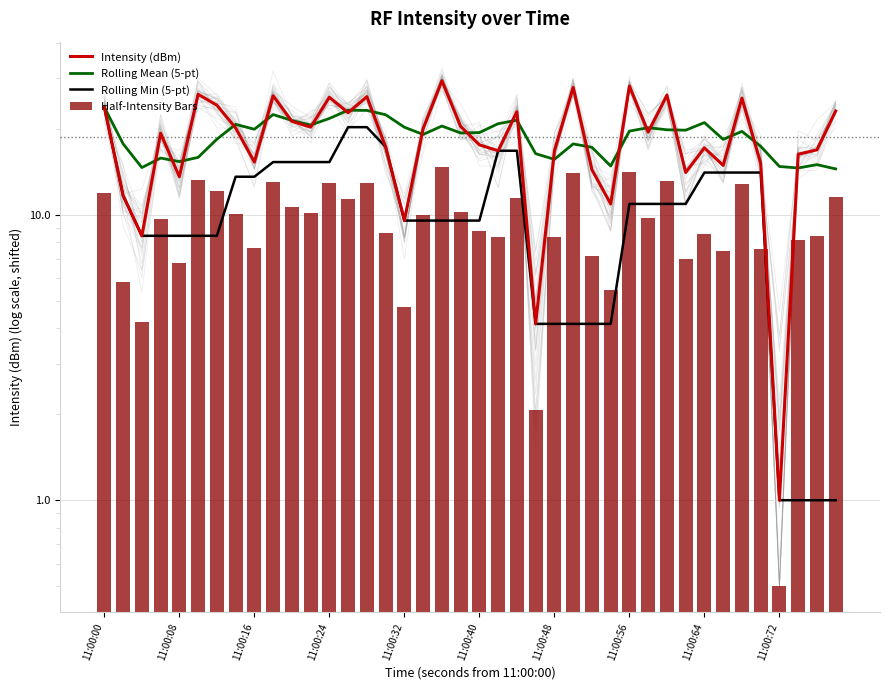

True or false: Rolling Min (5-pt) has a value of 8.4 at 11:00:64.

False